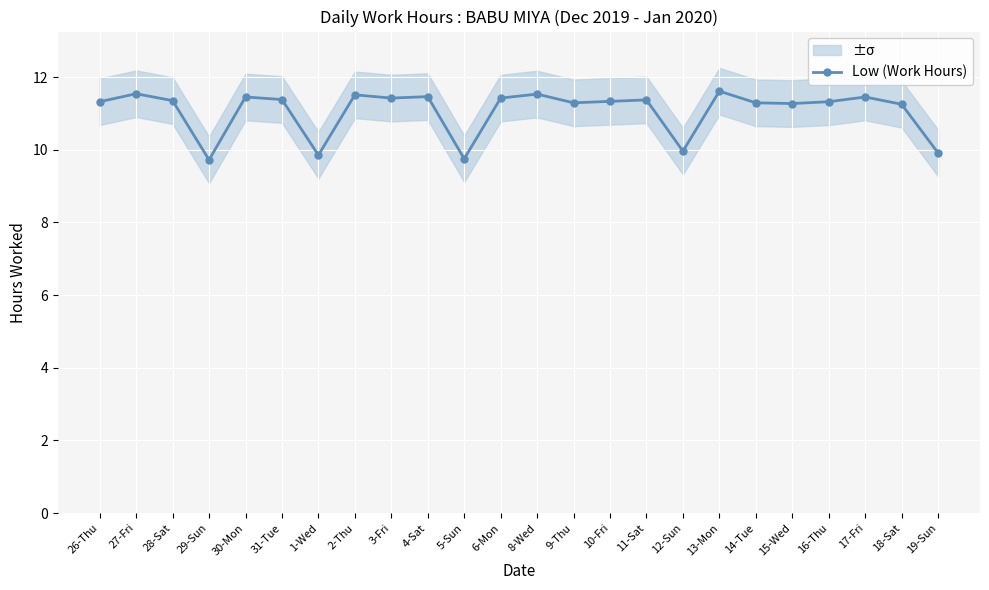

How many interior local valleys (lower than both neighbors) does the data have?

7